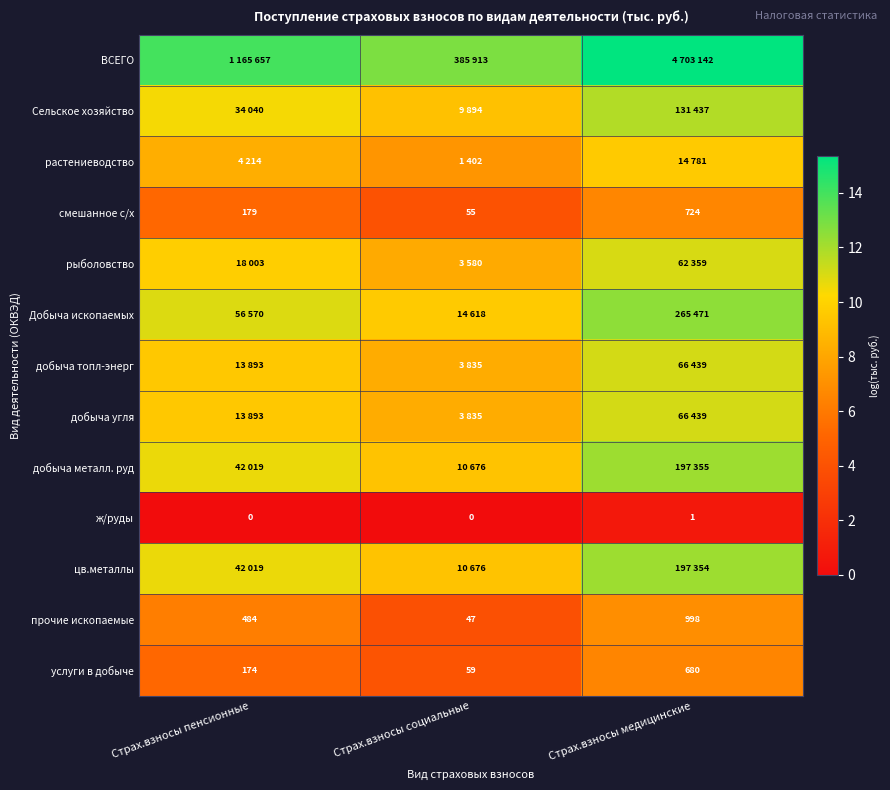

Rank the categories by услуги в добыче value from highest to lowest.

Страх.взносы медицинские, Страх.взносы пенсионные, Страх.взносы социальные